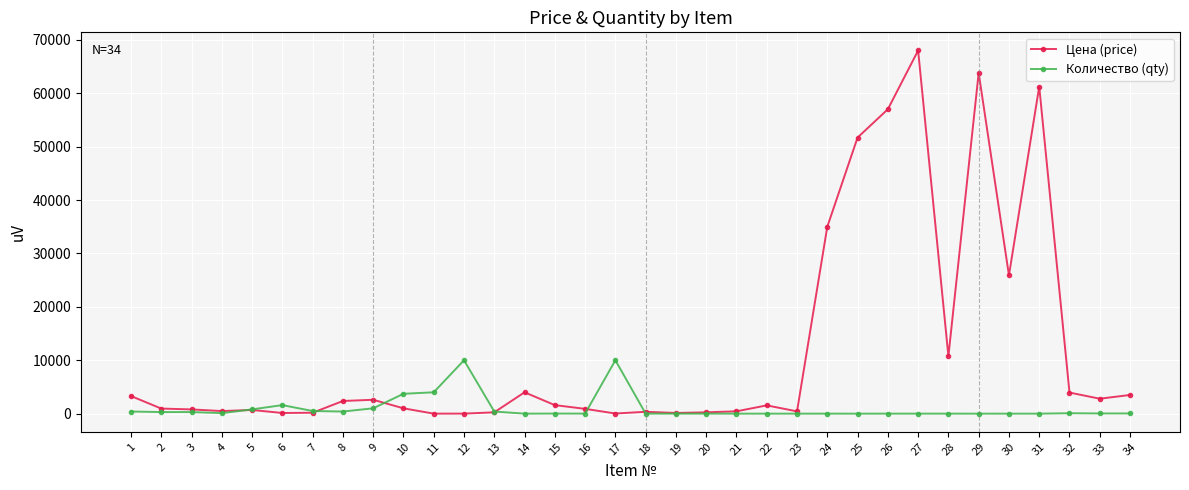

Which label corresponds to the largest value in the chart?

27